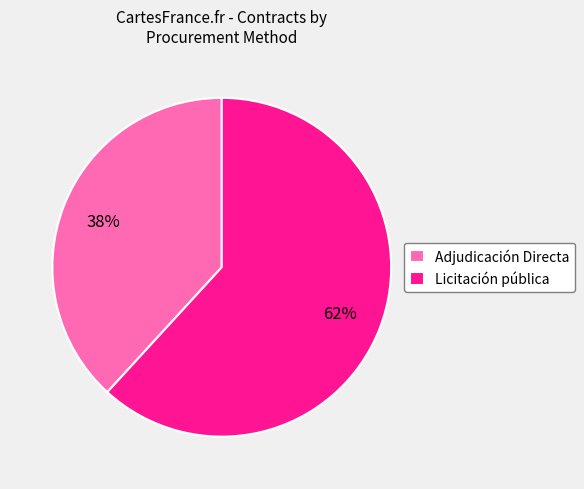

Is the sum of Licitación pública and Adjudicación Directa greater than half?

Yes